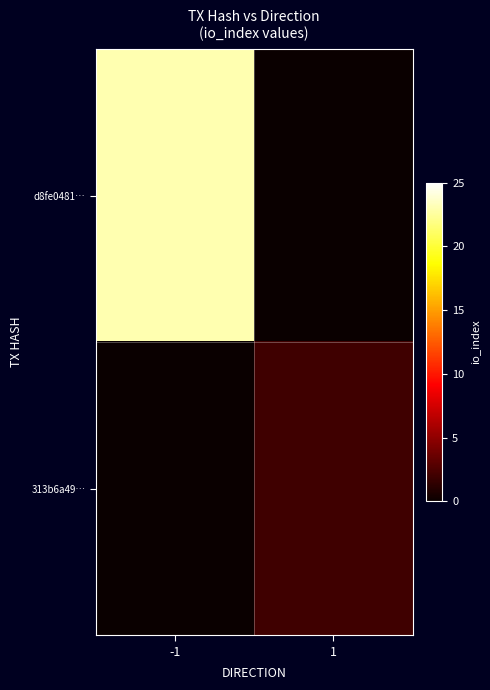

Reading right to left, transcribe all the data shown in this chart.

d8fe0481…: 1=0	-1=23
313b6a49…: 1=2	-1=0